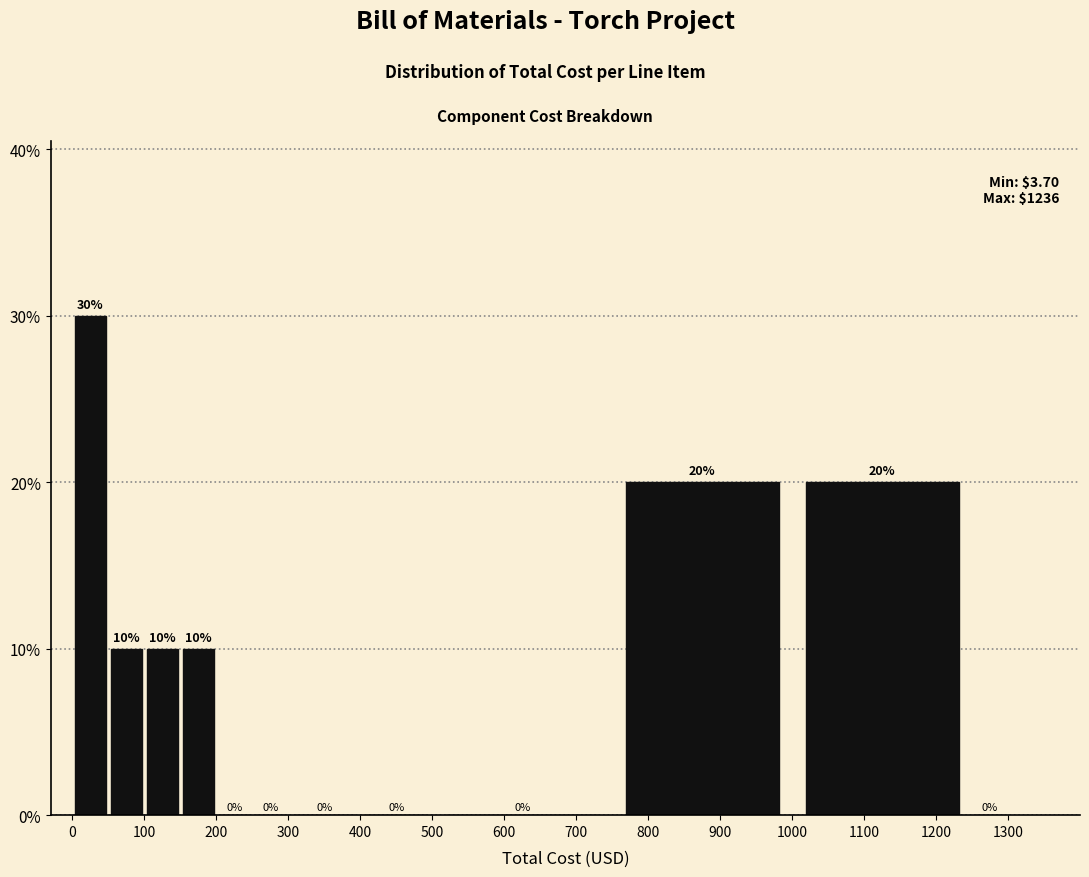

How tall is the bar that spans 0 to 50 on the x-axis?

30